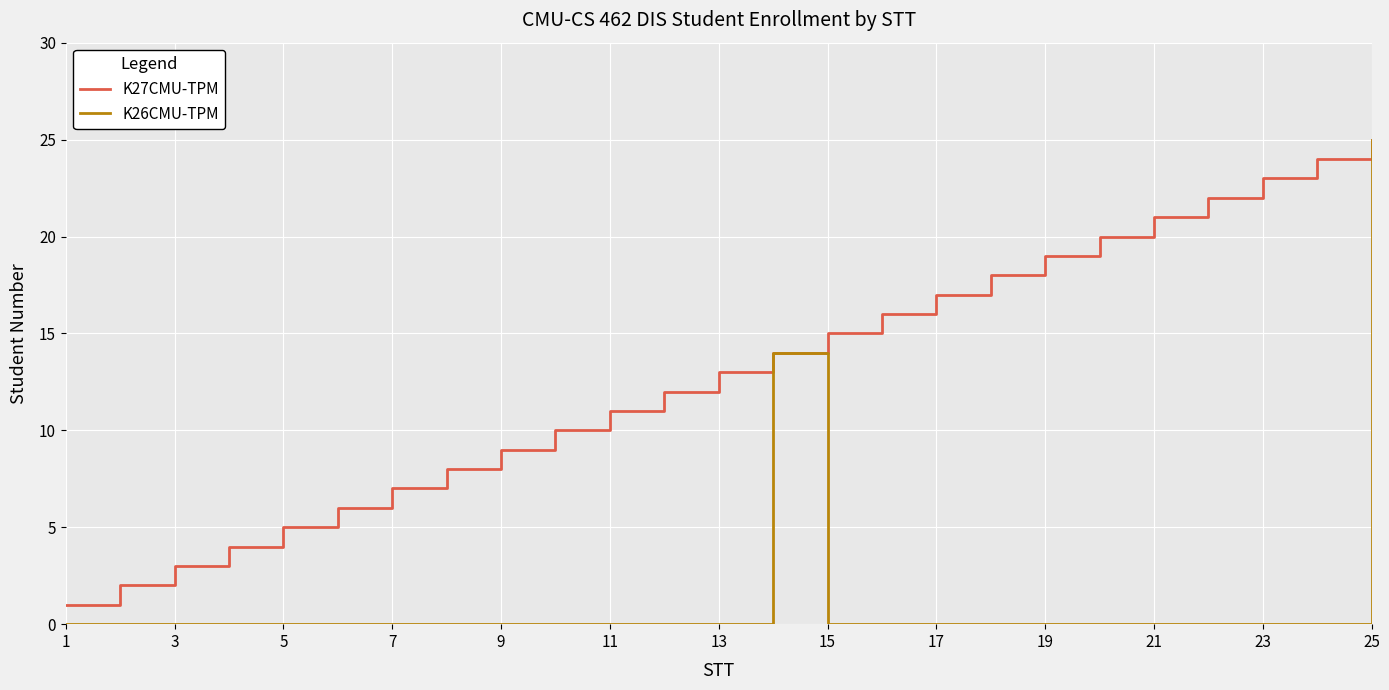

What is the greatest value displayed?

25